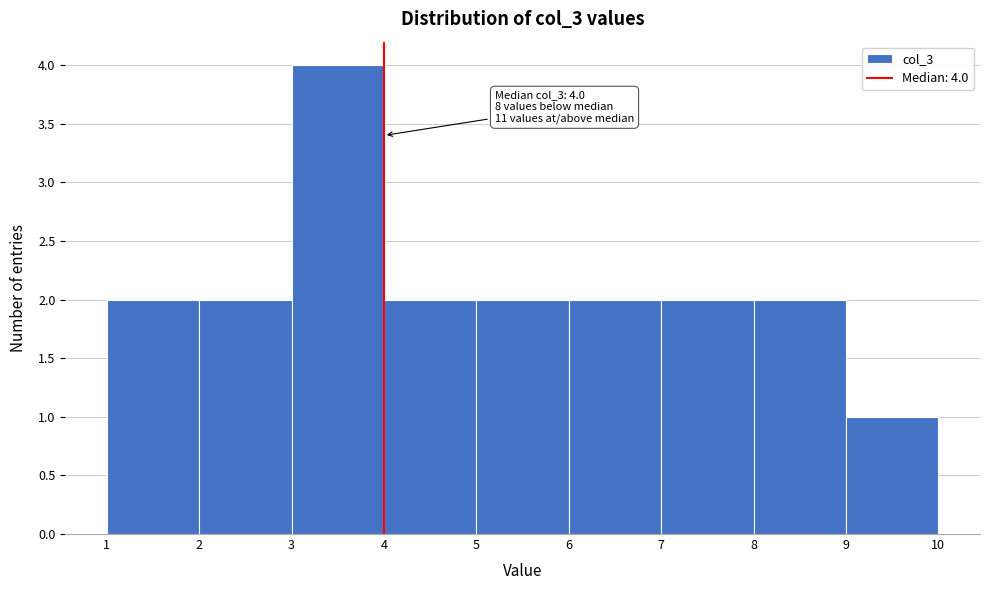

Which range on the x-axis has the tallest bar?

3 to 4